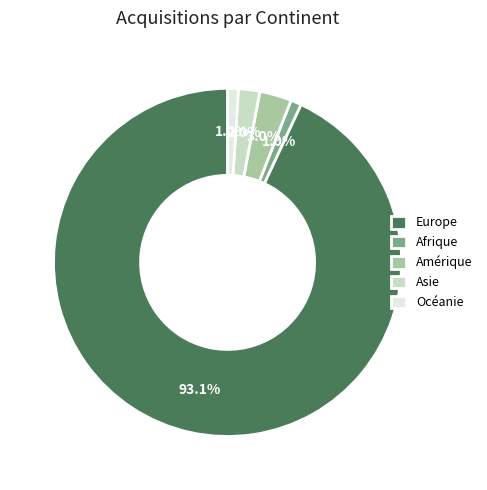

Between Afrique and Océanie, which is larger?

Afrique